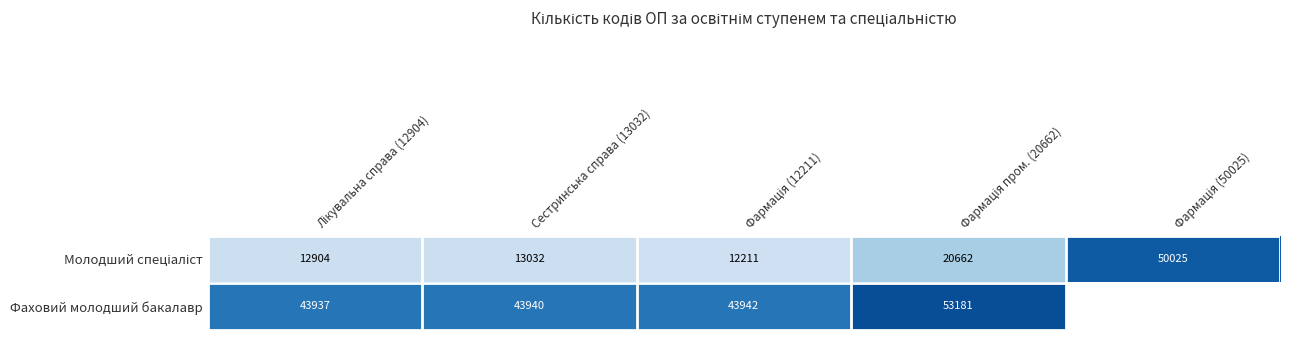

Count the number of data series in this chart.

2